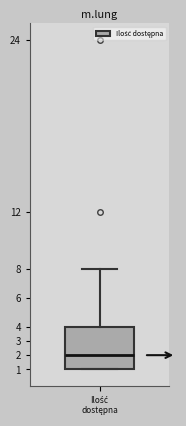

Read this box plot against the y-axis: the position of the median line, the range covered by the box, and the ends of both whiskers. The values are not printed on the chart, so give them approximately, as read against the axis.

median 2, box 1 to 4, whiskers 1 to 8